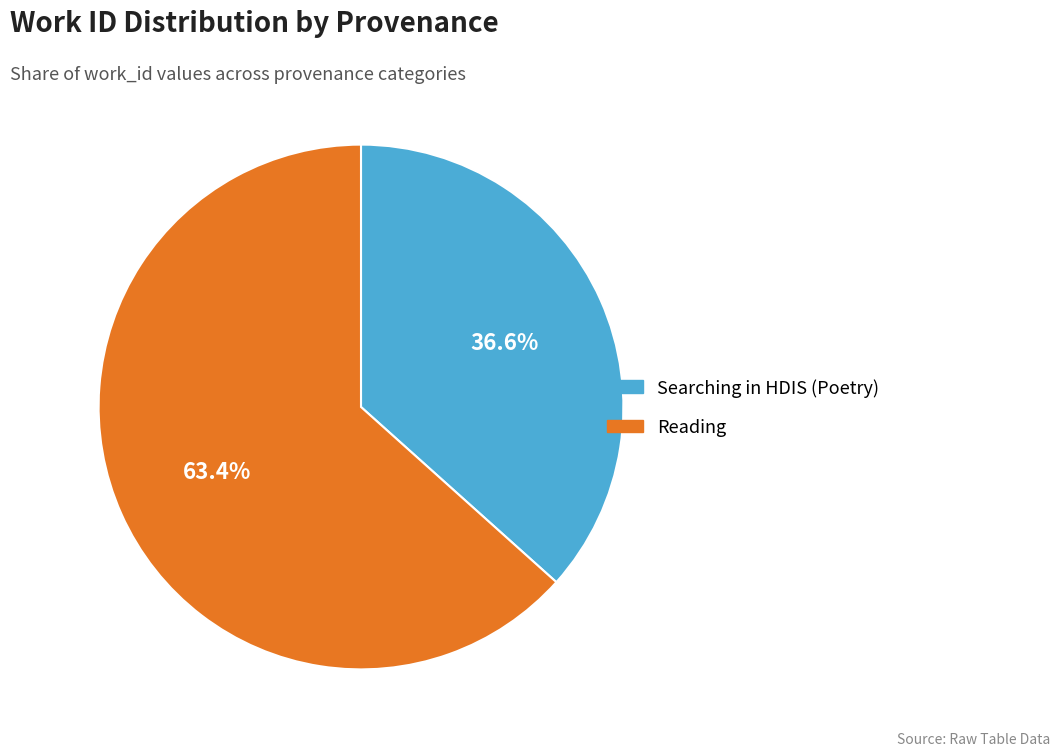

To the nearest percent, what is the average slice percentage?

50%